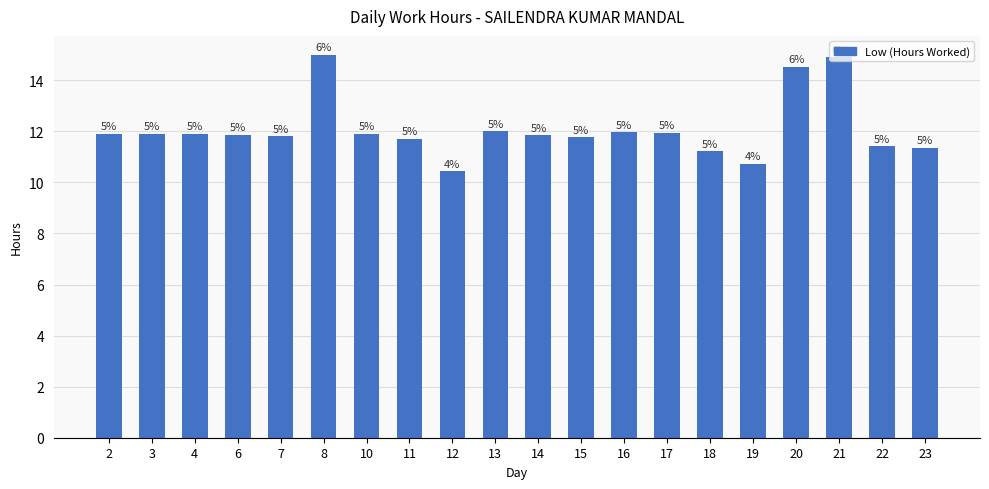

What is the sum of the values at 2 and 10?

23.8